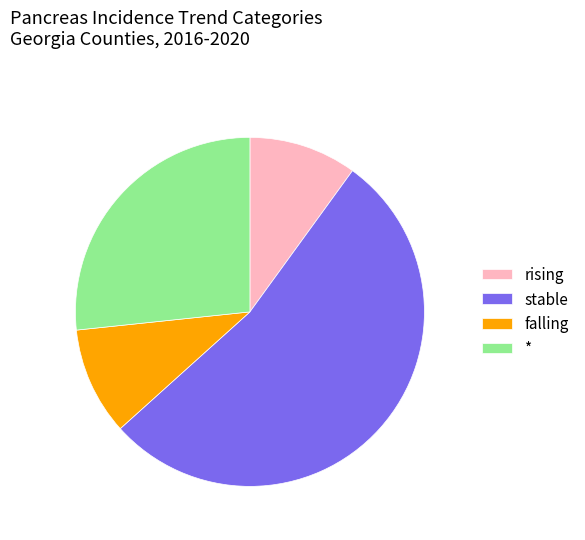

Do stable and * together represent more than half of the pie?

Yes